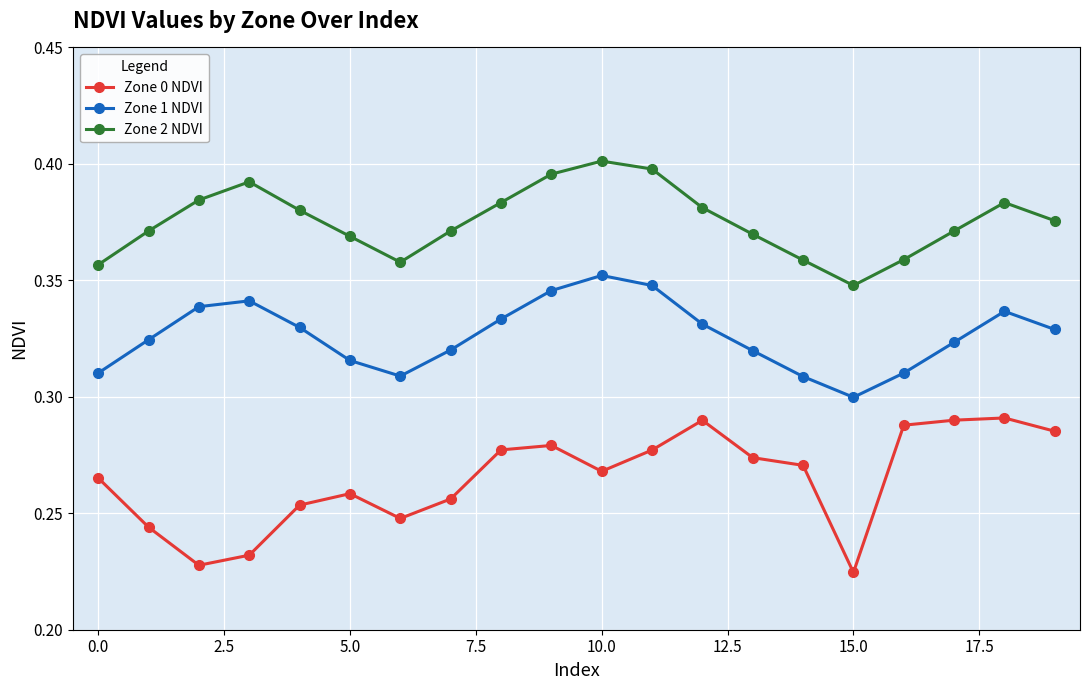

How many Zone 1 NDVI values are between 0 and 1?

20